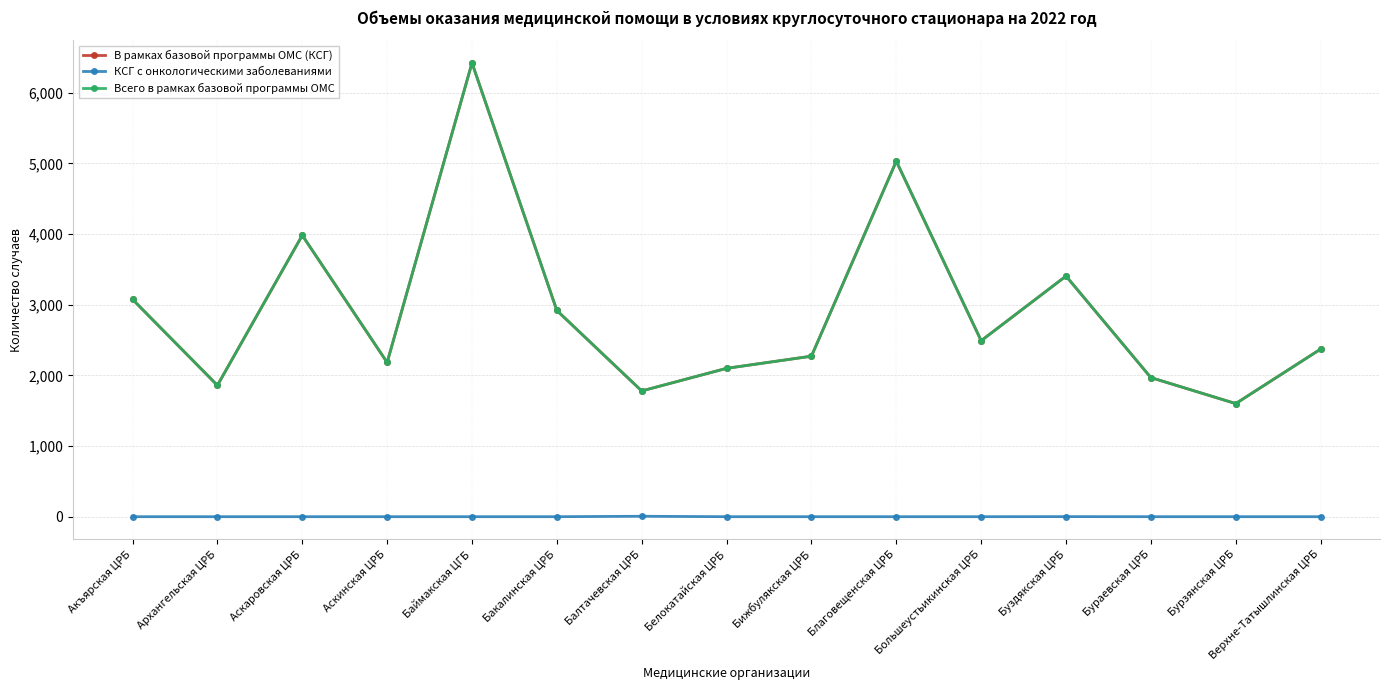

True or false: В рамках базовой программы ОМС (КСГ) and КСГ с онкологическими заболеваниями intersect in this chart.

False